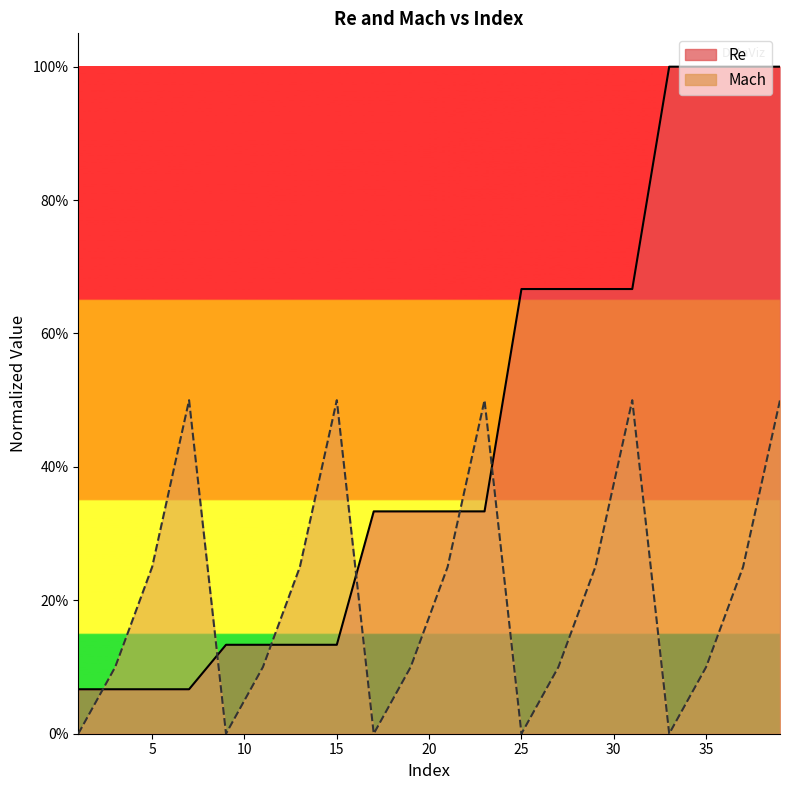

The value of Mach at 3 is 0.1. True or false?

False